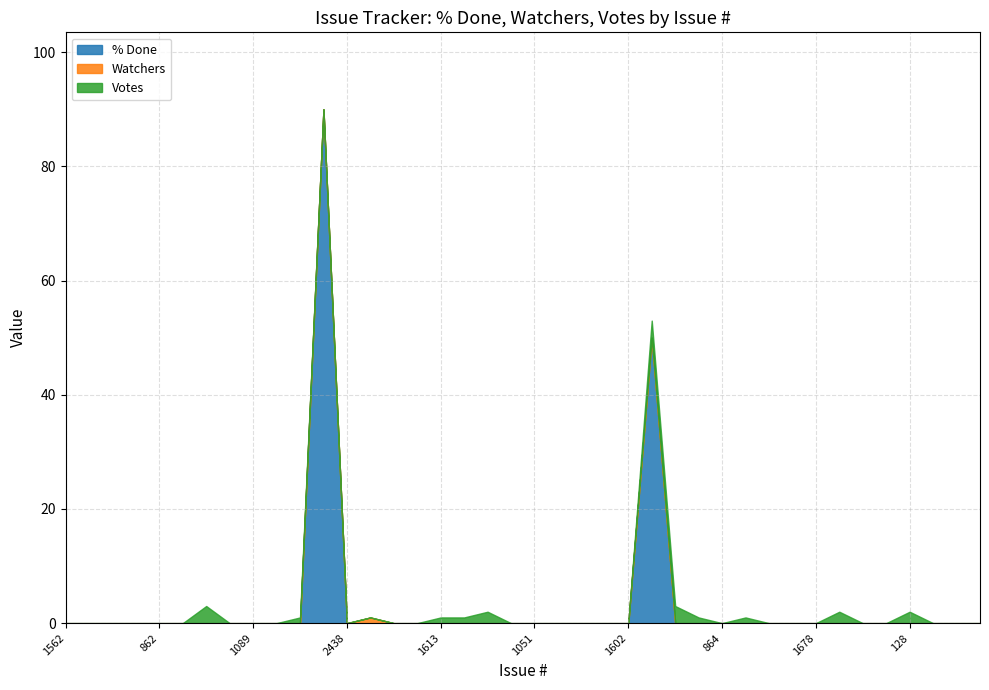

How many categories are shown in the chart?

40